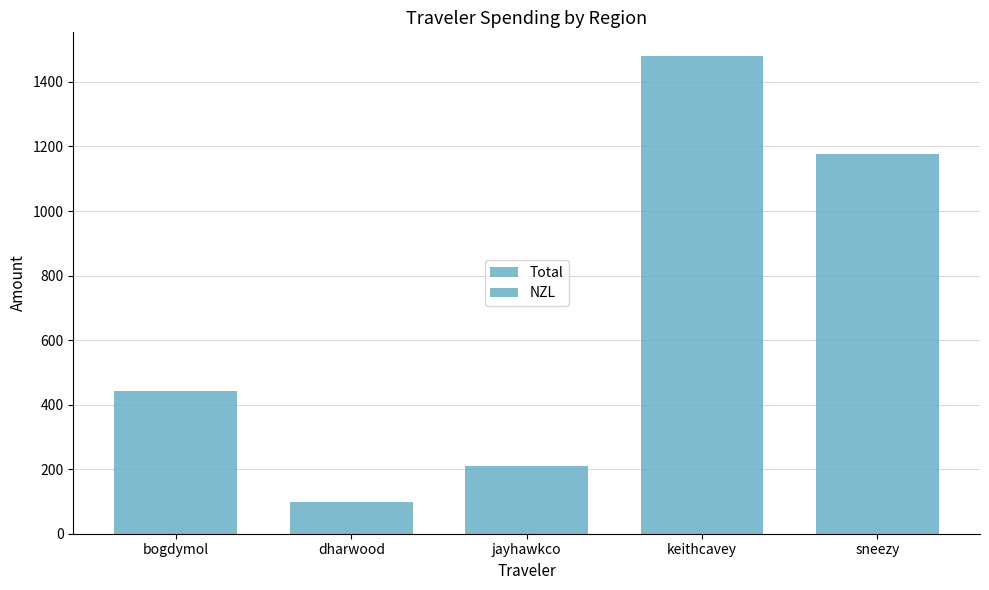

Count the number of categories in the chart.

5